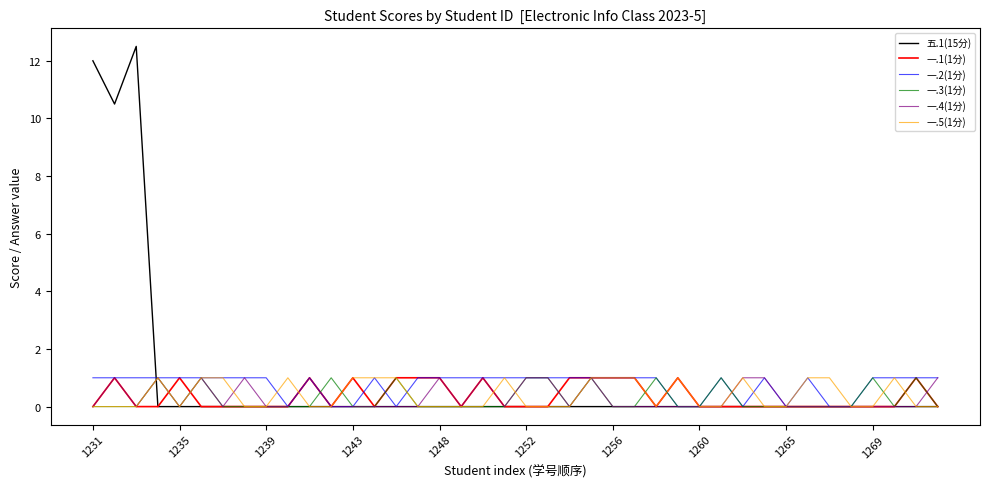

Which series has the widest spread of values?

五.1(15分)